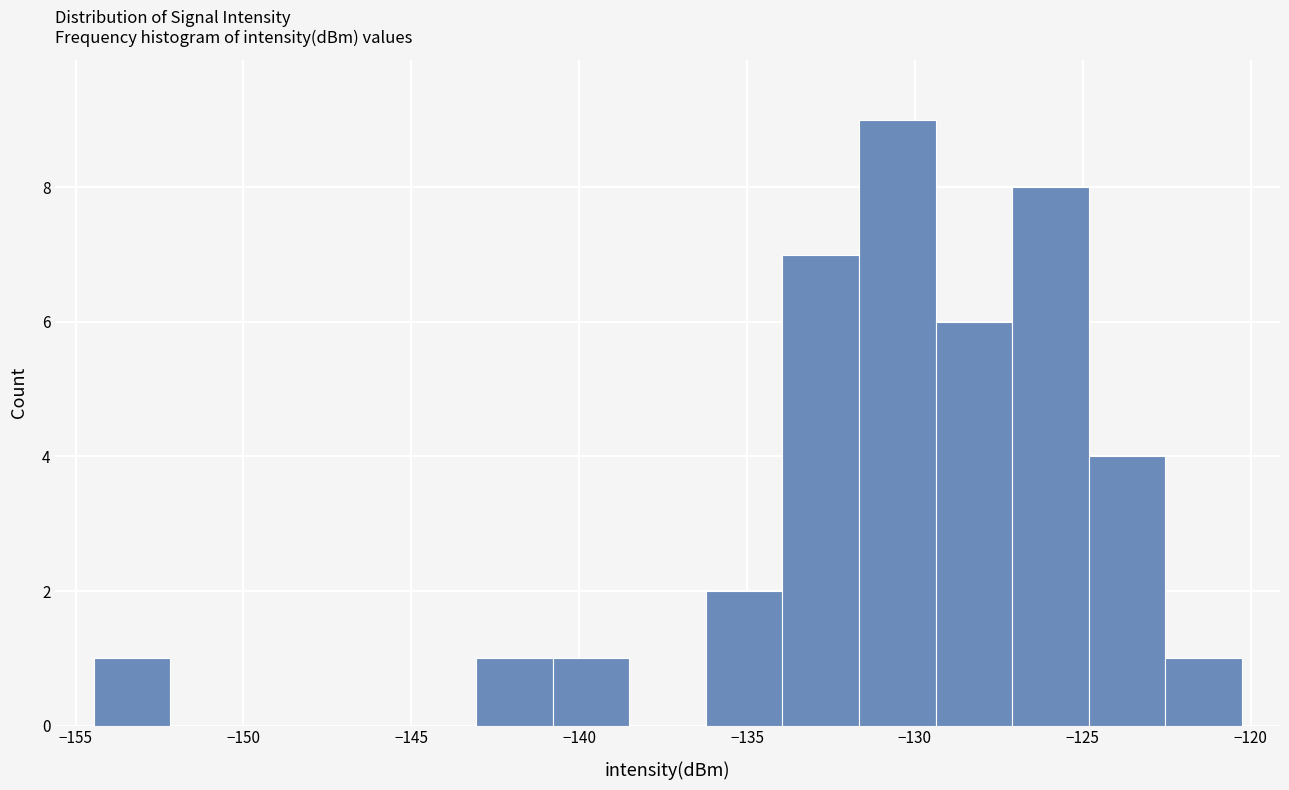

How tall is the bar that spans -122.5 to -120.5 on the x-axis? Neither the bar edges nor the heights are printed on the chart, so give them approximately, as read against the axes.

1